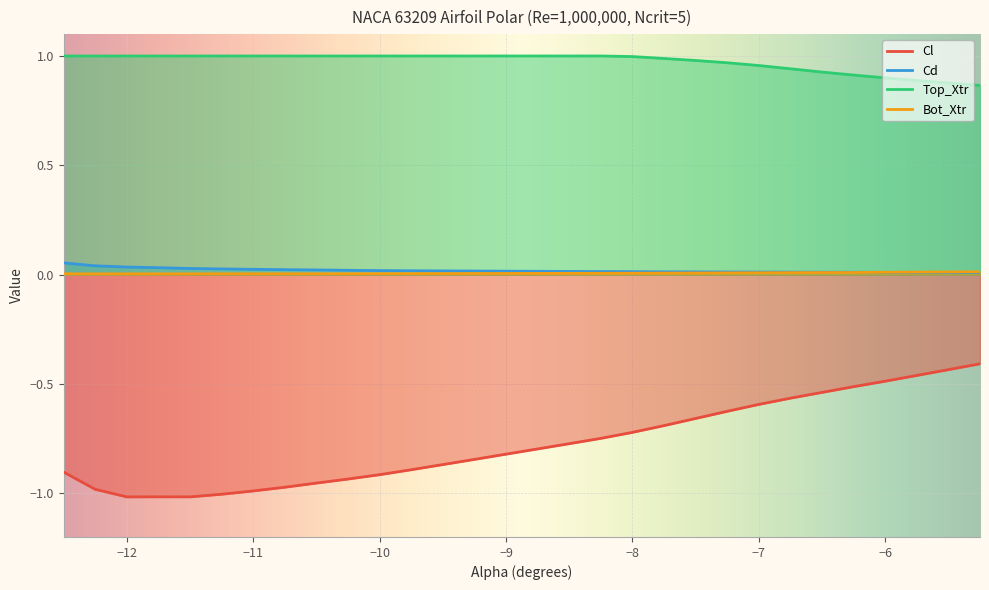

Which series has the largest range (max minus min)?

Cl